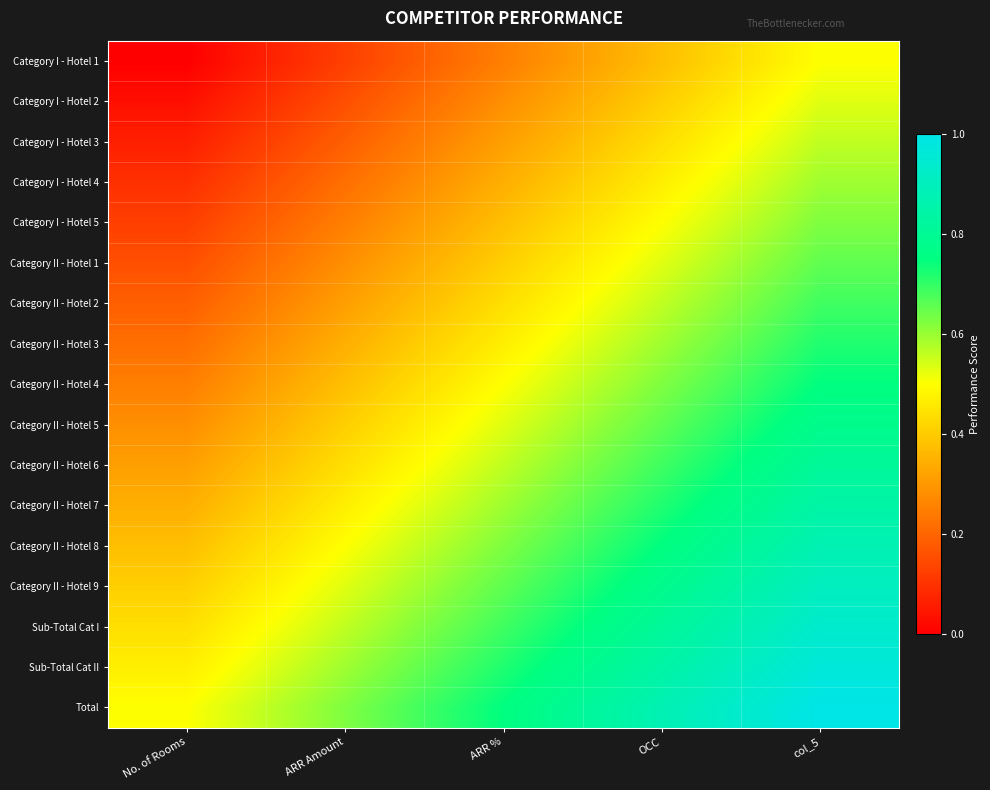

Which has a higher value, ARR % or ARR Amount?

ARR %